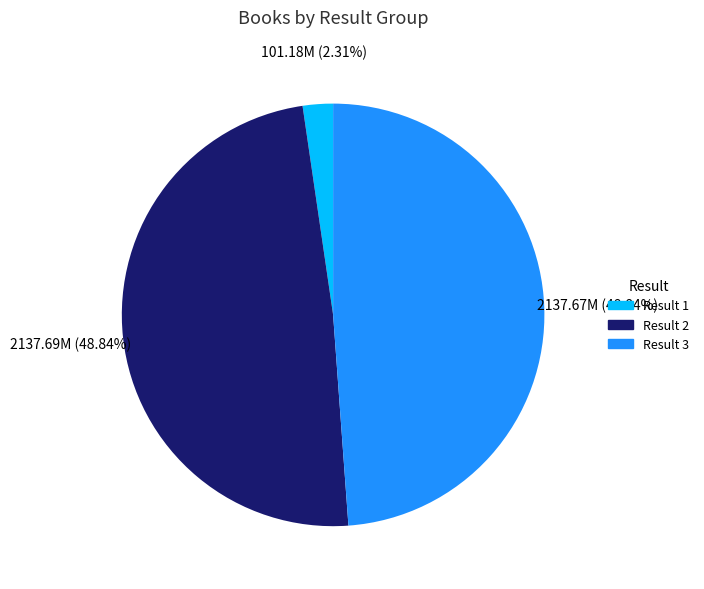

Is there any slice that represents more than half of the pie?

No